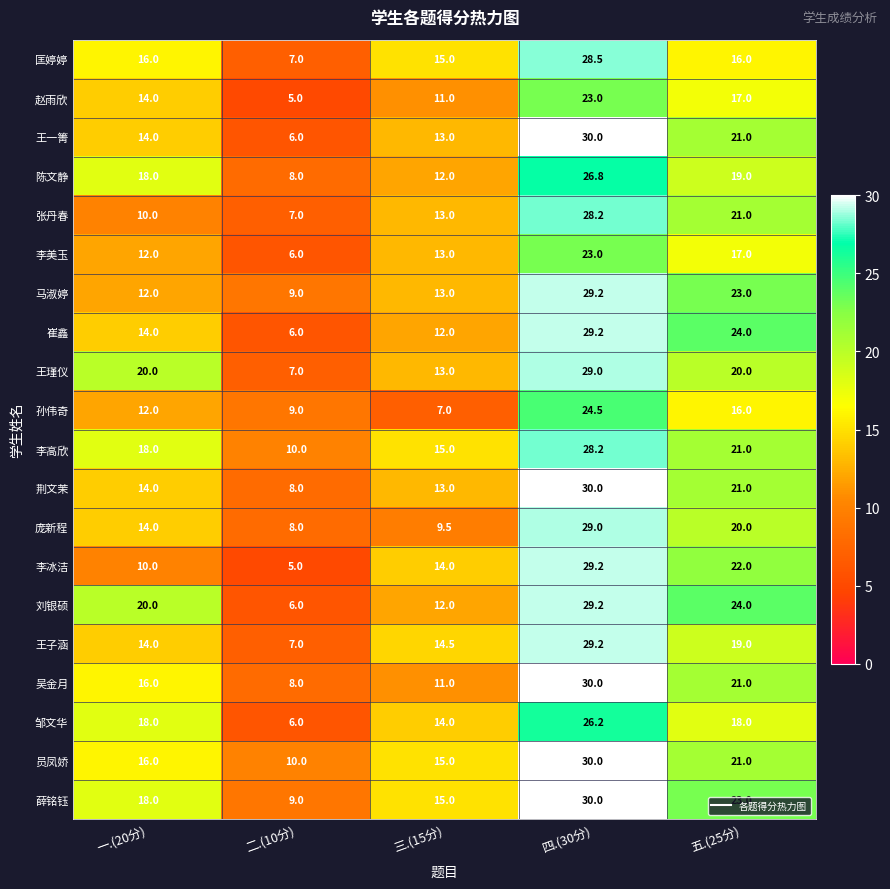

Which category has the lowest value across all series?

二.(10分)